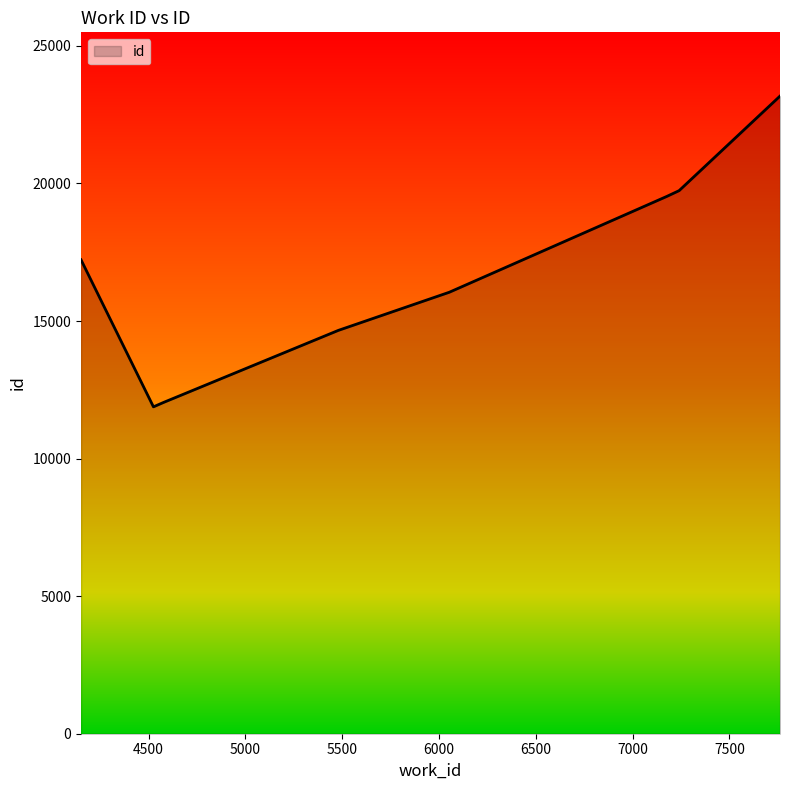

What is the greatest value displayed?

23174